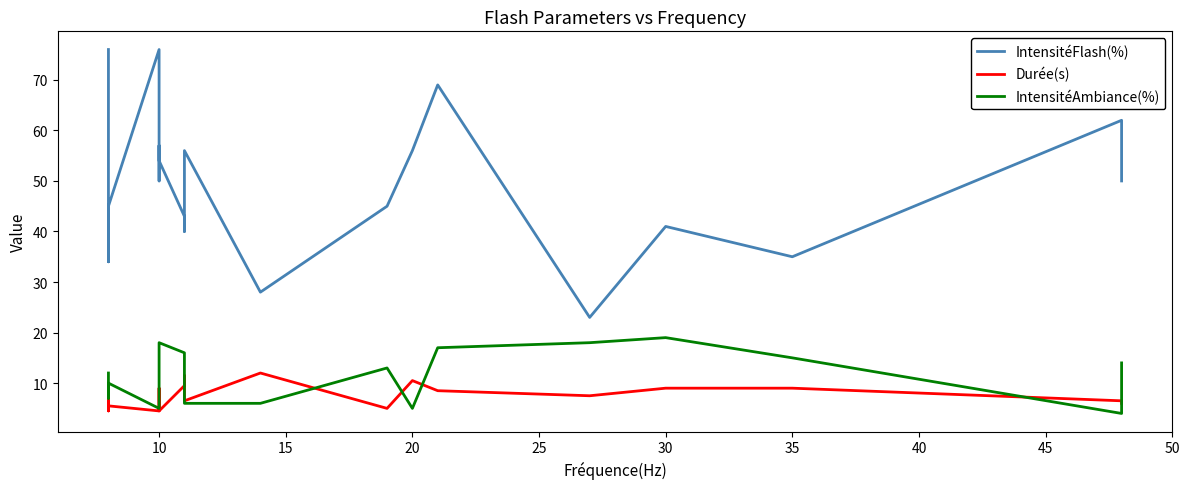

Is the value of IntensitéAmbiance(%) at 10 greater than the value of Durée(s) at 10?

Yes